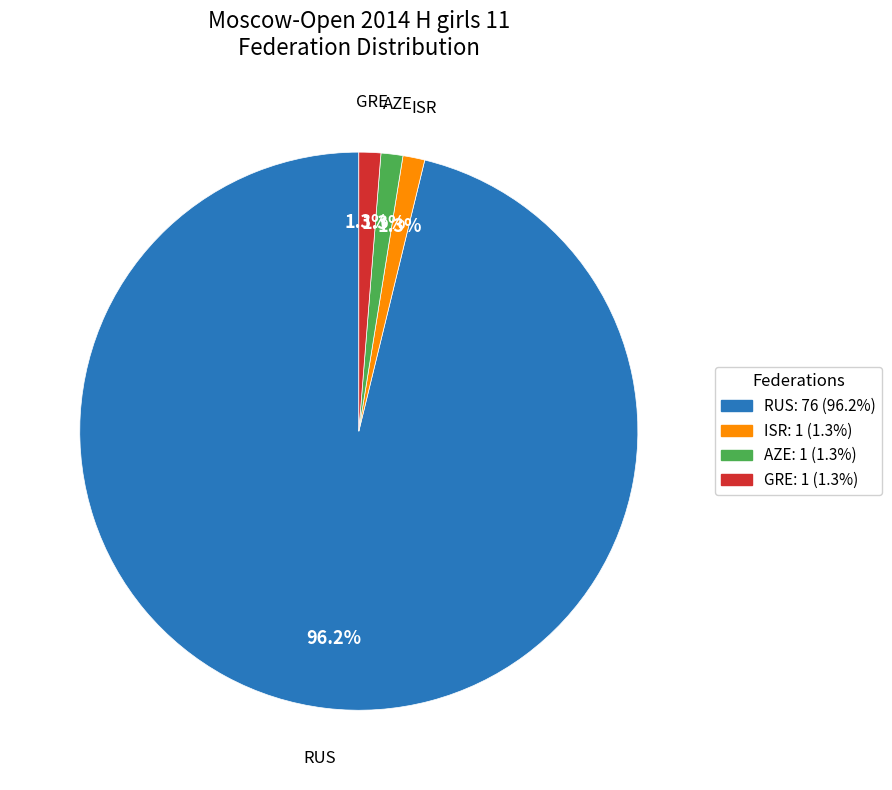

Count the number of slices in the pie.

4